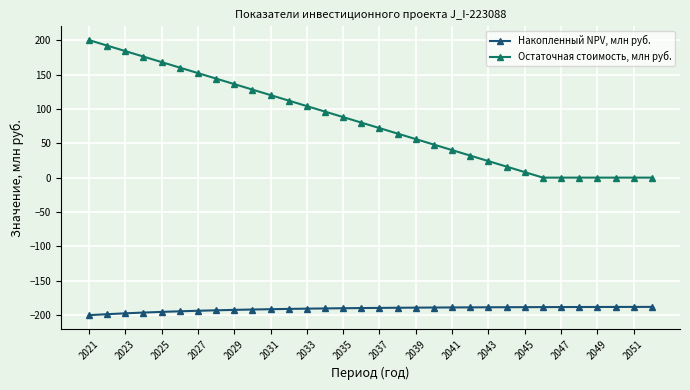

What are all the series names shown in the legend?

Накопленный NPV, млн руб., Остаточная стоимость, млн руб.